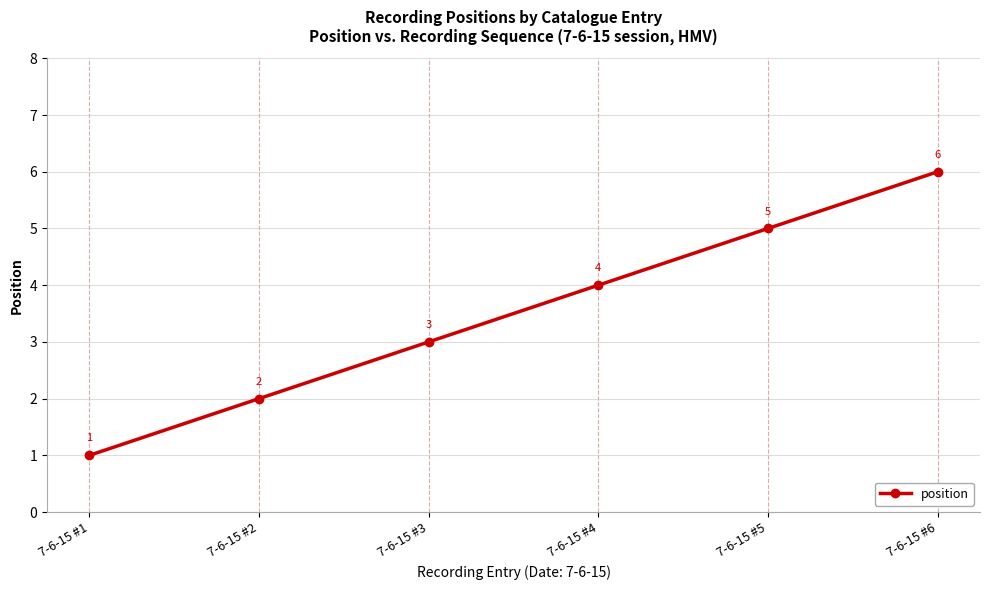

True or false: there are more than 2 points higher than both neighbors.

False